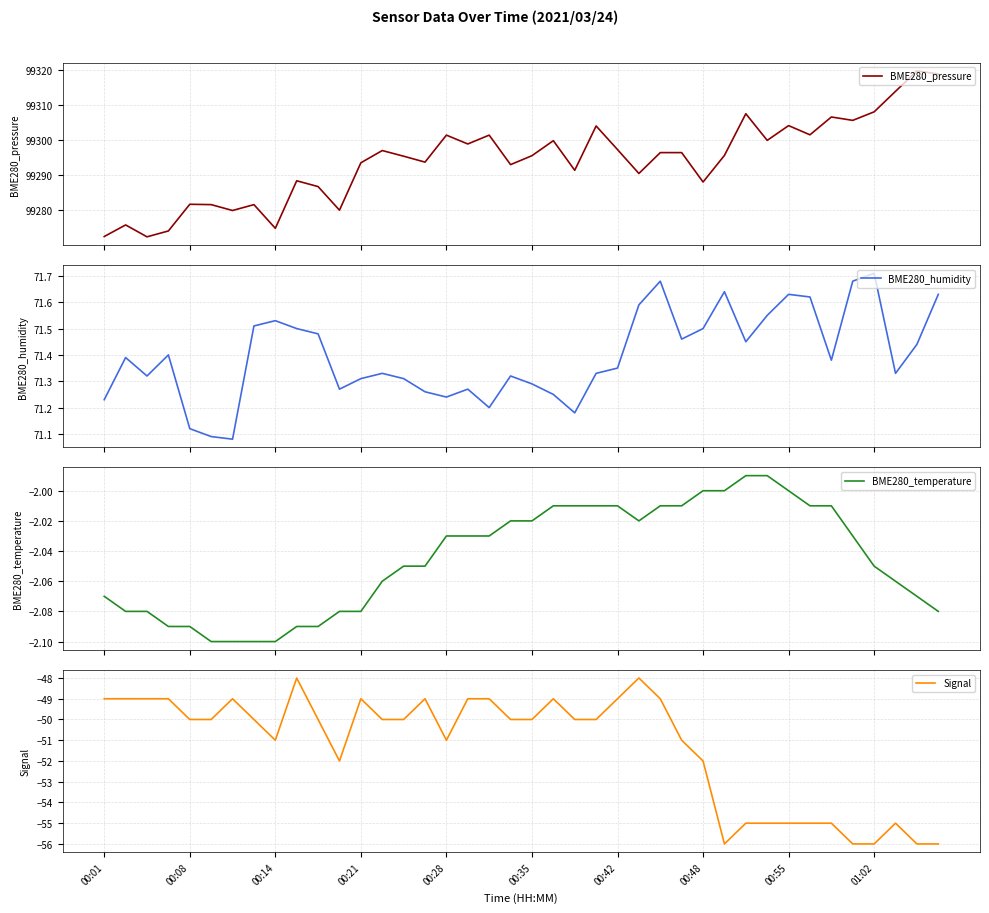

At which category does the chart reach its minimum across all series?

29